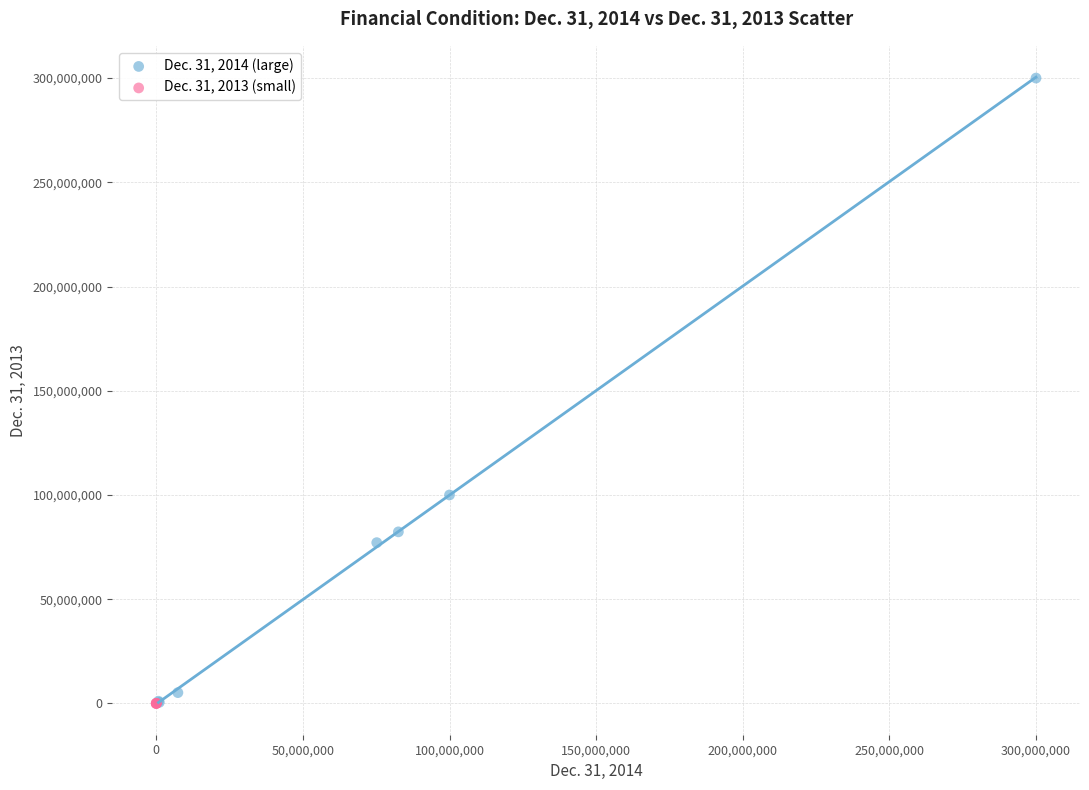

What are all the series names shown in the legend?

Dec. 31, 2014 (large), Dec. 31, 2013 (small)